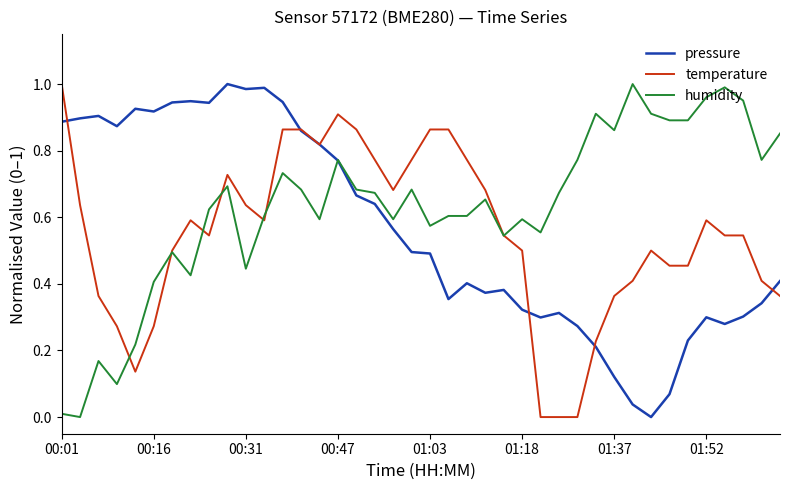

Which series has the largest total across all categories?

humidity